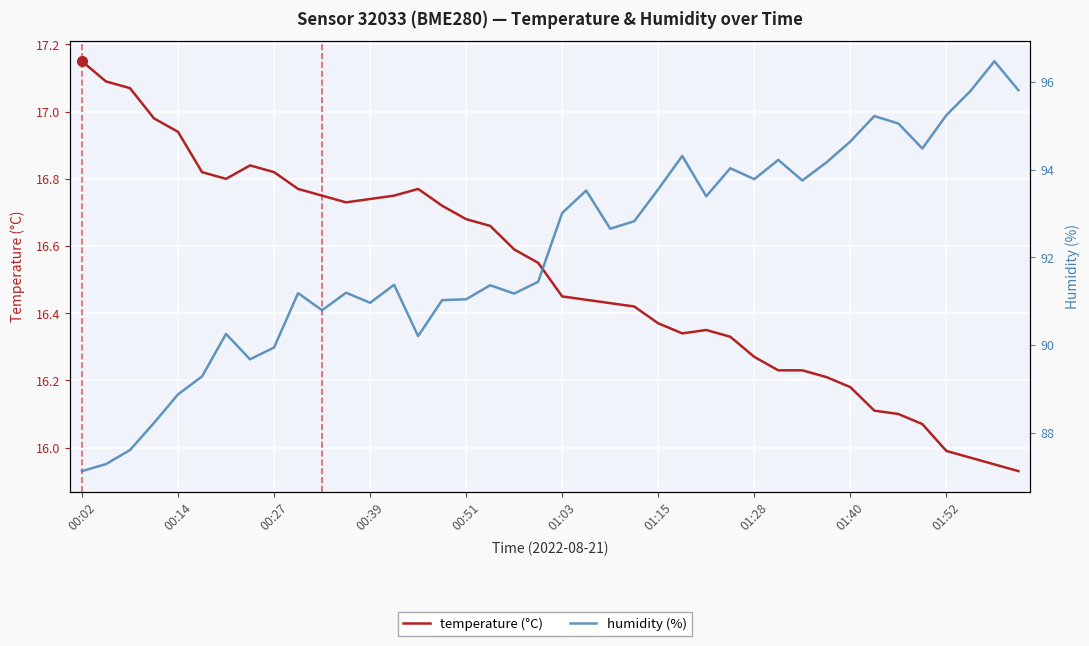

What is the value of the humidity (%) point at the 37th from the left?

95.2